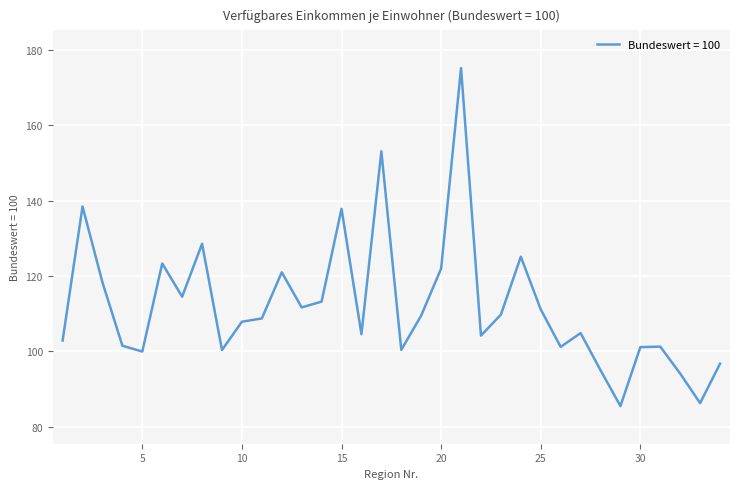

What is the greatest value displayed?

175.2